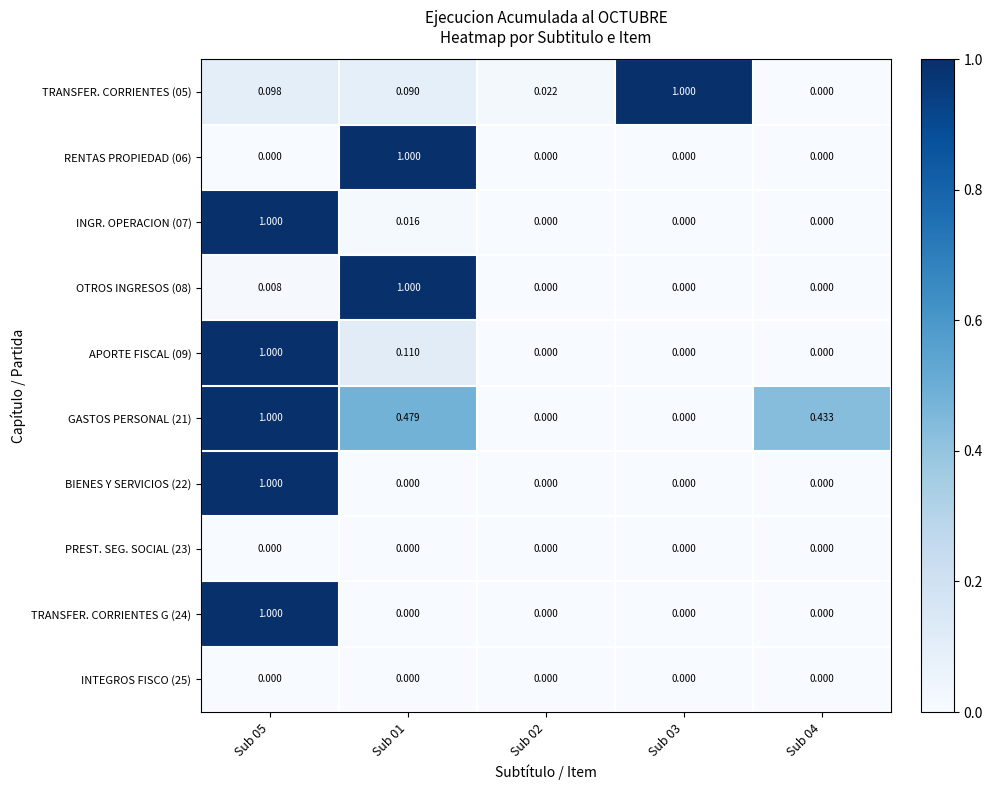

Which series has the largest total across all categories?

GASTOS PERSONAL (21)